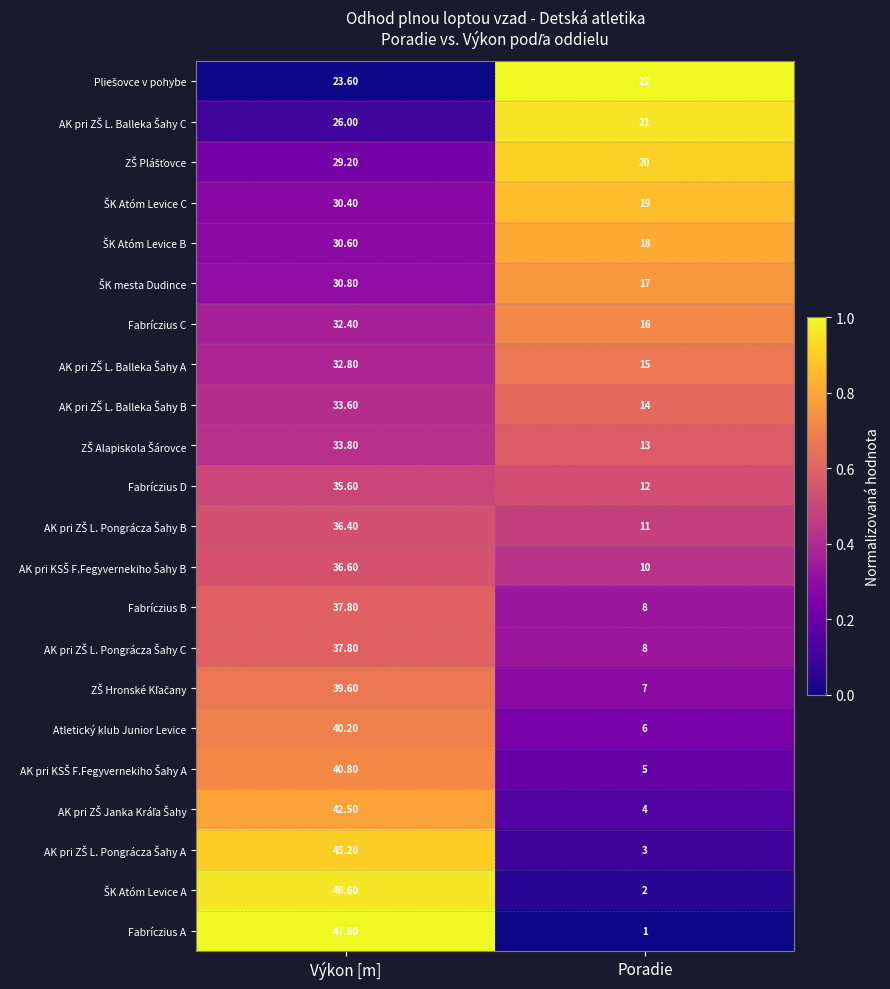

At which category is the sum across all series the highest?

Výkon [m]